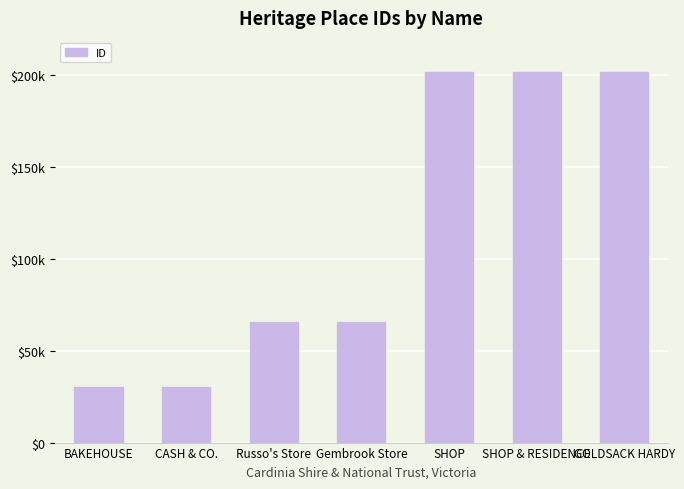

Are the bars horizontal?

No